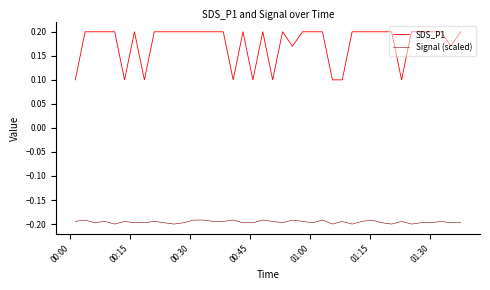

What is the sum of all Signal (scaled) values?

-7.8